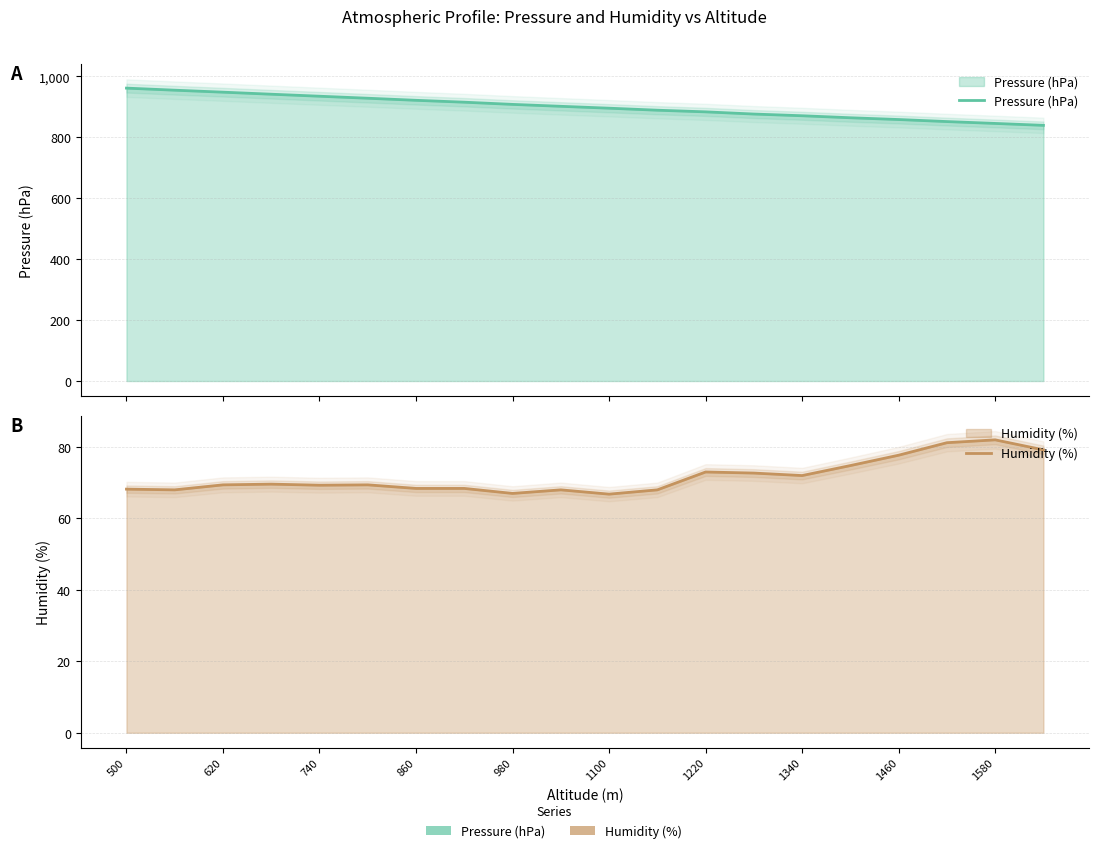

At which label does Pressure (hPa) first exceed 901?

500